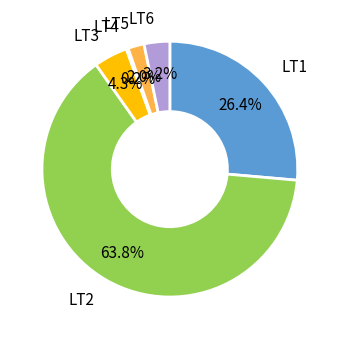

Is there any slice that represents more than half of the pie?

Yes